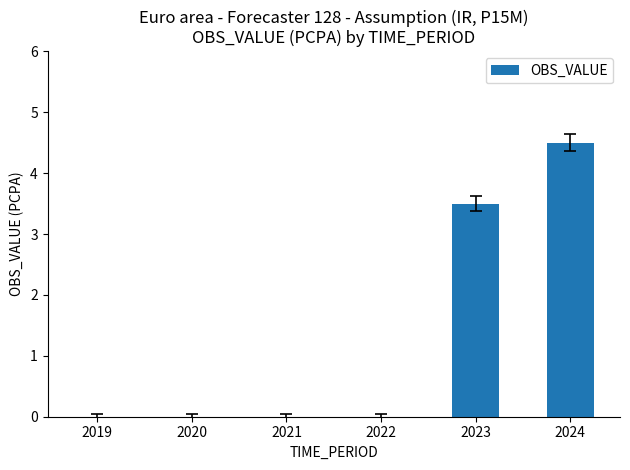

Reading right to left, what are all the values shown in this chart?

2024=4.5	2023=3.5	2022=0.0	2021=0.0	2020=0.0	2019=0.0